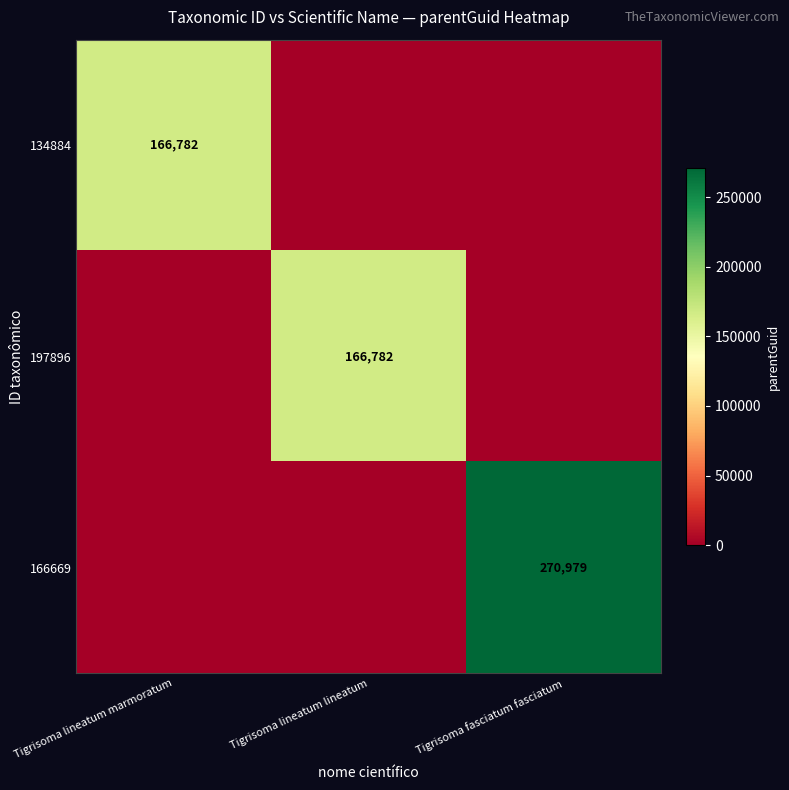

True or false: 197896 has a value of 51780 at Tigrisoma lineatum lineatum.

False